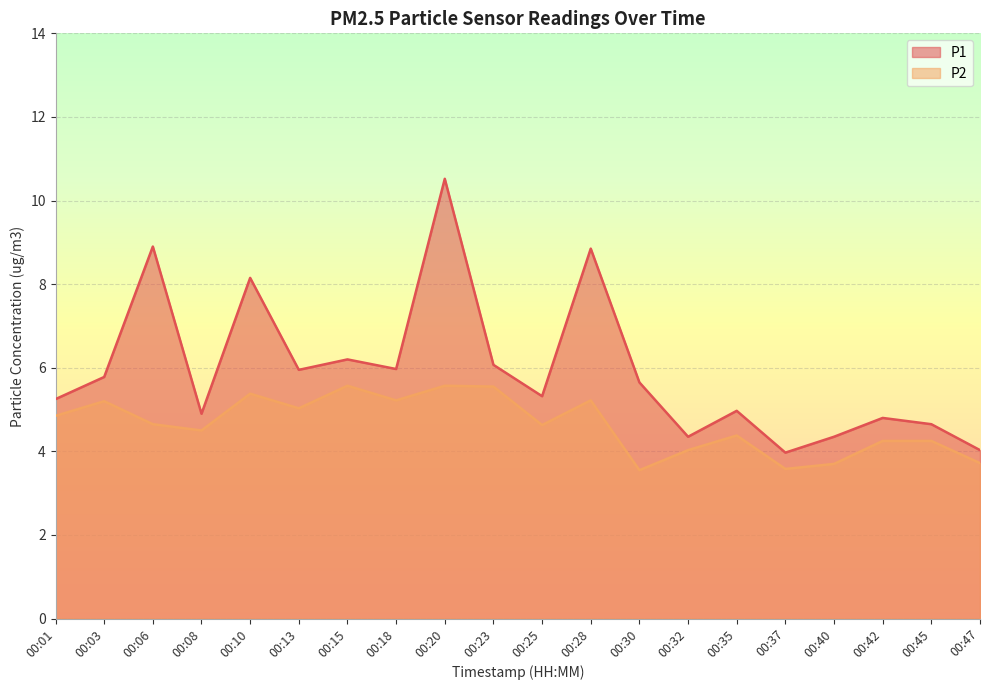

At which category does the chart reach its peak across all series?

00:20